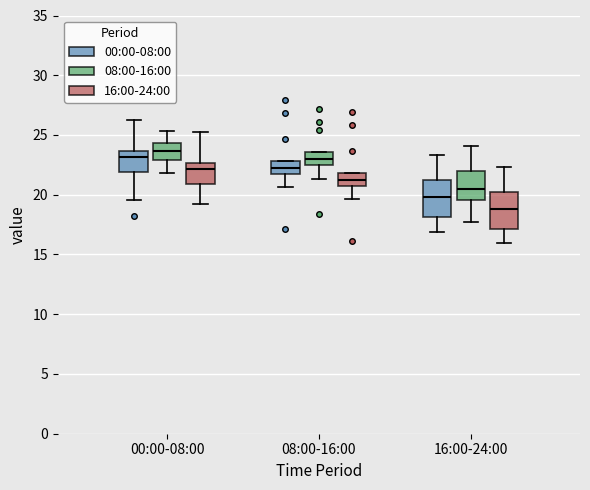

Reading left to right, read every box against the y-axis: the position of its median line, the range the box covers, and the ends of its whiskers. The values are not printed on the chart, so give them approximately, as read against the axis.

00:00-08:00 (00:00-08:00): median 23.0, box 22.0 to 23.5, whiskers 19.5 to 26.5
00:00-08:00 (08:00-16:00): median 23.5, box 23.0 to 24.5, whiskers 22.0 to 25.5
00:00-08:00 (16:00-24:00): median 22.0, box 21.0 to 22.5, whiskers 19.0 to 25.5
08:00-16:00 (00:00-08:00): median 22.5, box 22.0 to 23.0, whiskers 20.5 to 23.0
08:00-16:00 (08:00-16:00): median 23.0, box 22.5 to 23.5, whiskers 21.5 to 23.5
08:00-16:00 (16:00-24:00): median 21.5, box 21.0 to 22.0, whiskers 19.5 to 22.0
16:00-24:00 (00:00-08:00): median 20.0, box 18.0 to 21.0, whiskers 17.0 to 23.5
16:00-24:00 (08:00-16:00): median 20.5, box 19.5 to 22.0, whiskers 17.5 to 24.0
16:00-24:00 (16:00-24:00): median 19.0, box 17.0 to 20.0, whiskers 16.0 to 22.5